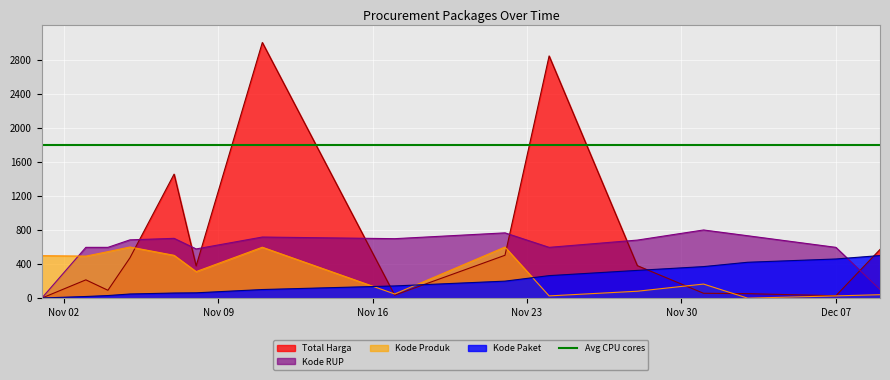

What is the maximum value for Kode Paket?

500.0